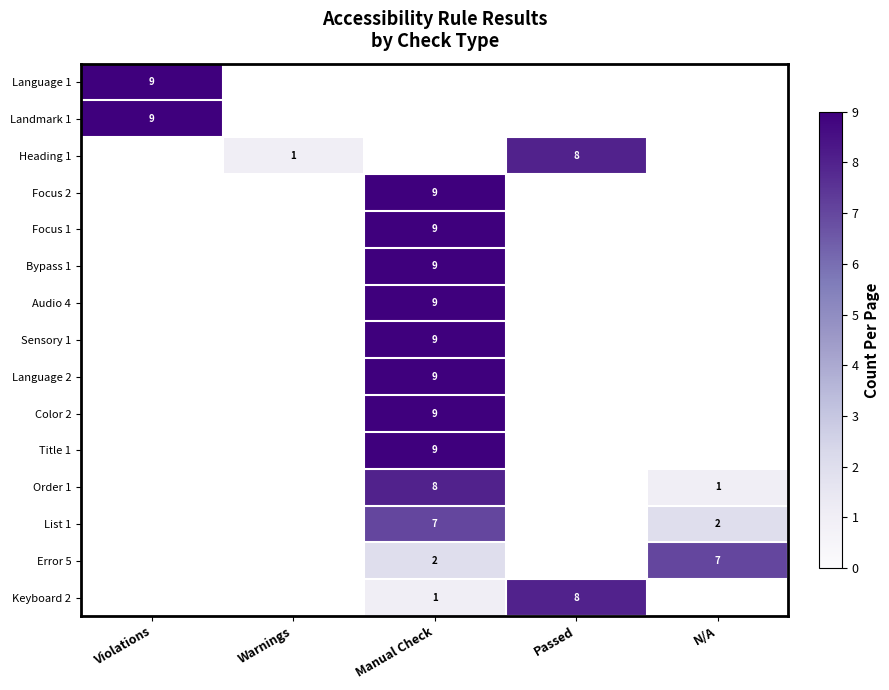

Which has a higher value, Warnings or N/A?

N/A